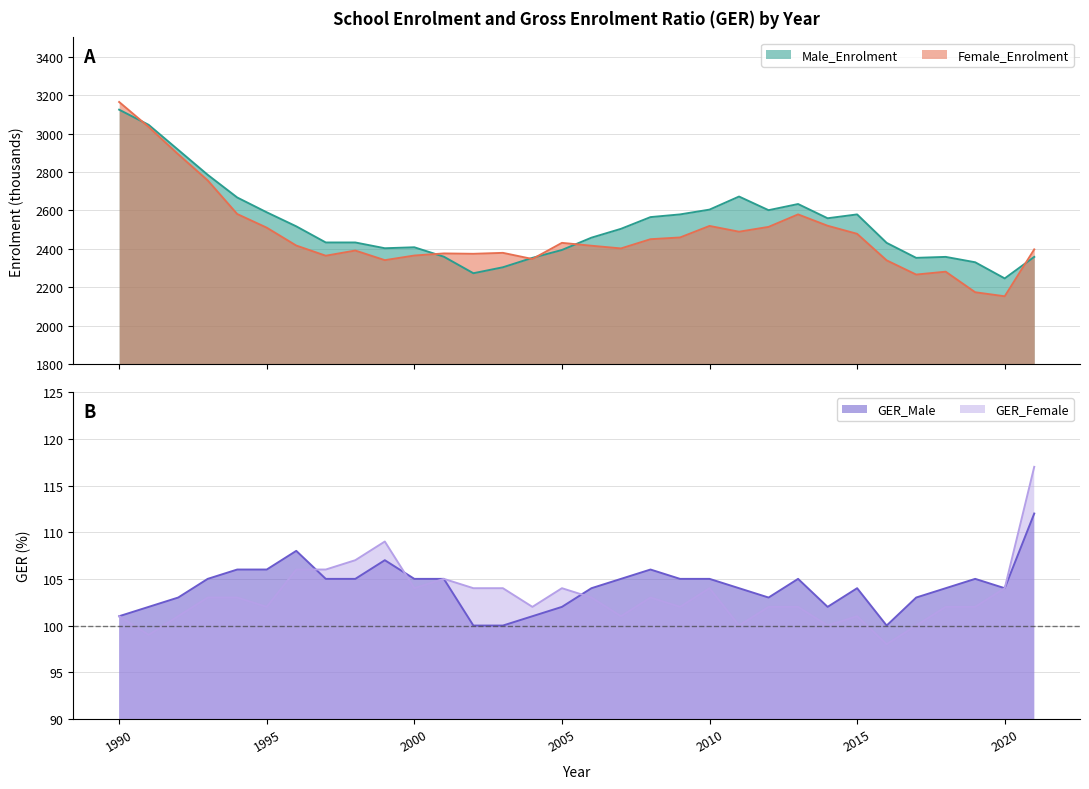

What is the value of the GER_Male point at the 25th from the left?

102